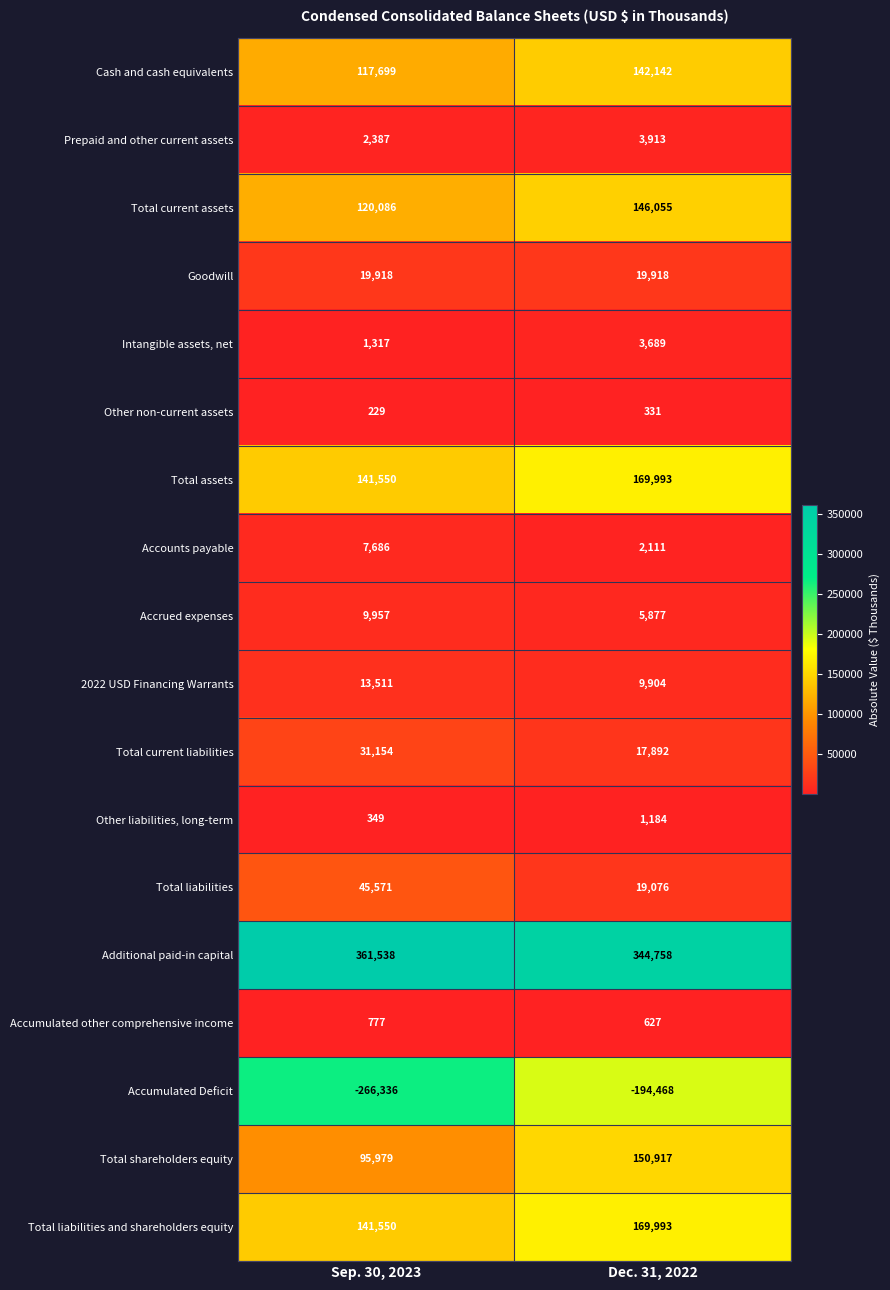

Which label corresponds to the smallest value in the chart?

Sep. 30, 2023